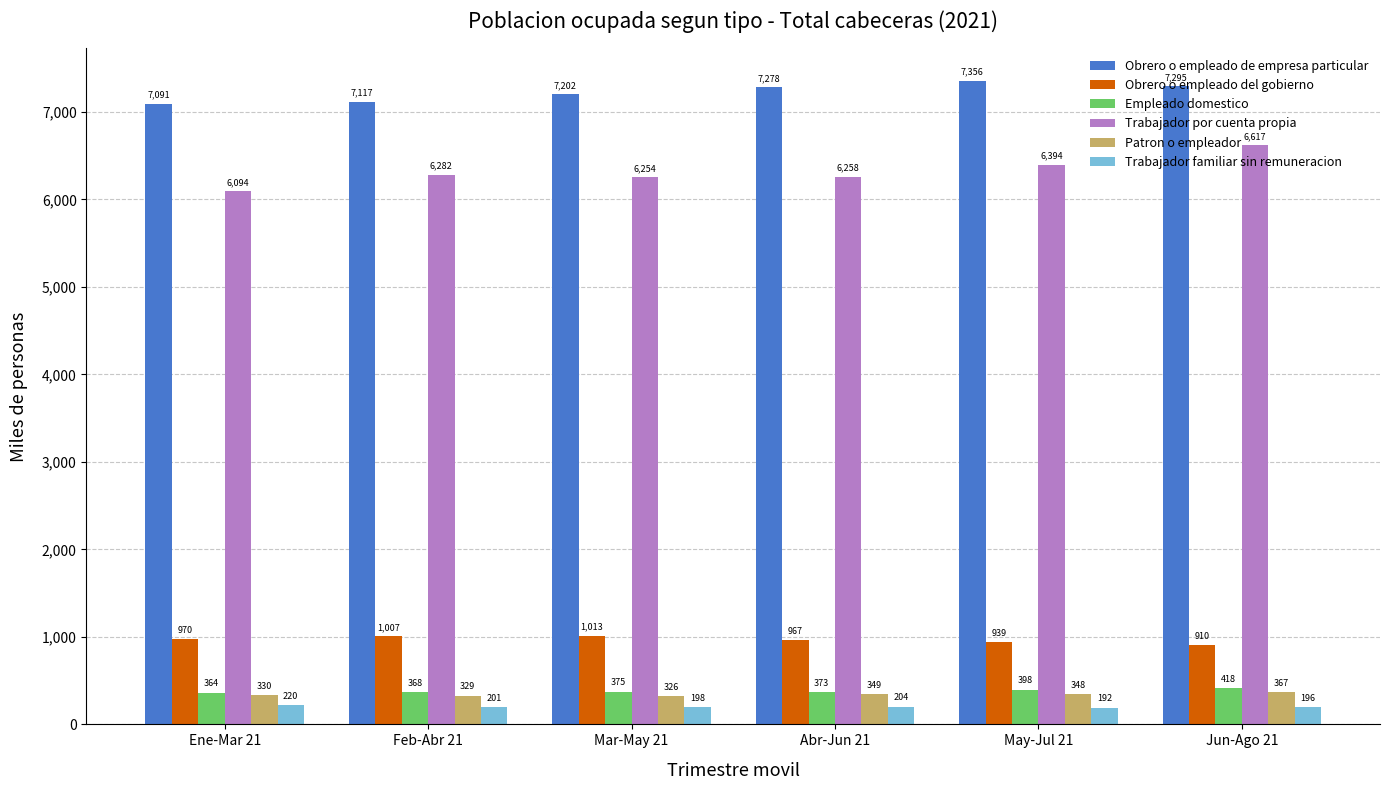

What is the value of the Patron o empleador bar at the 4th from the left?

349.0